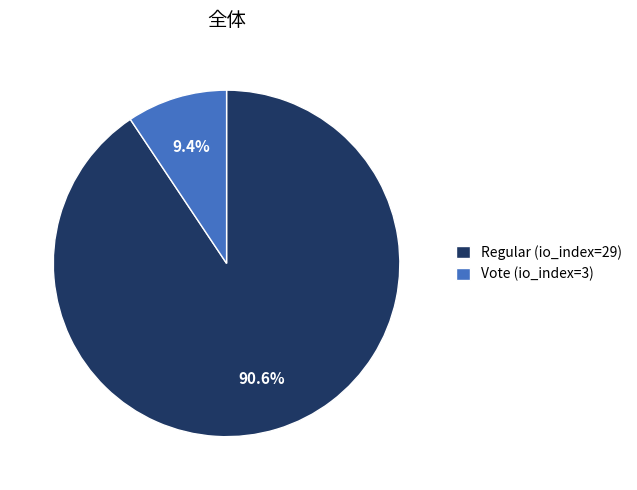

Which has a higher value, Vote (io_index=3) or Regular (io_index=29)?

Regular (io_index=29)